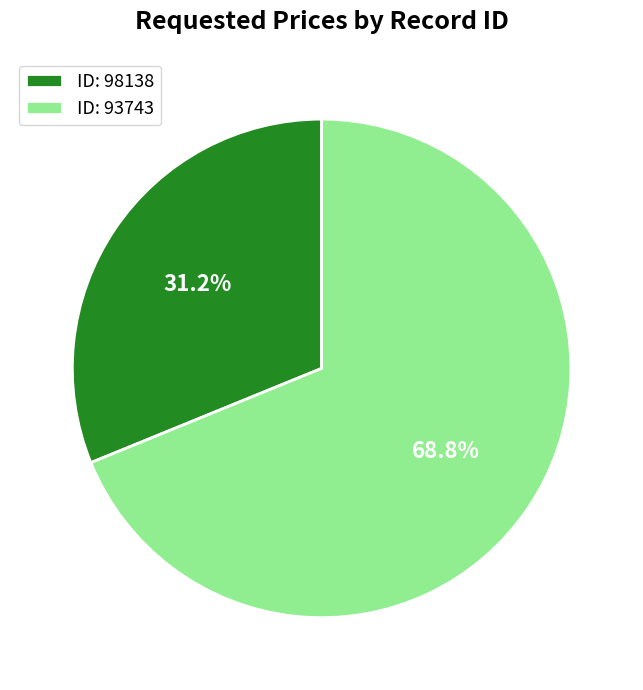

Count the number of slices in the pie.

2